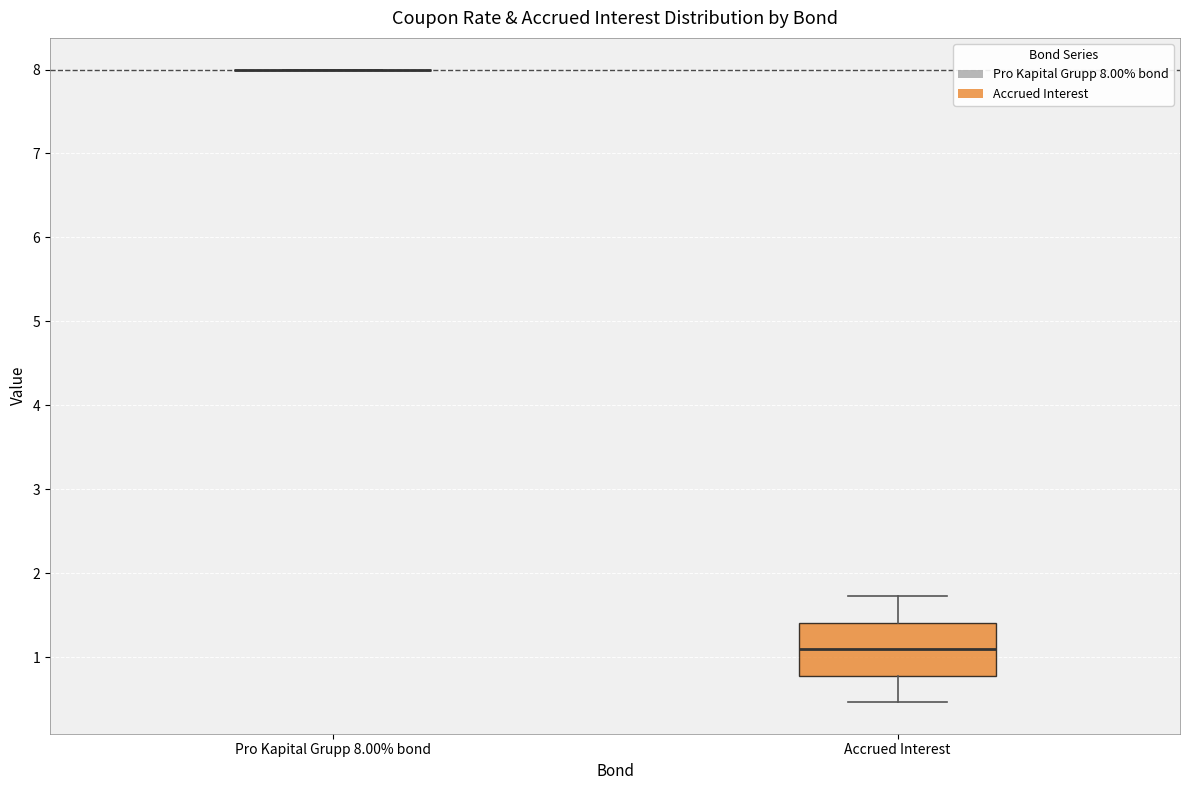

Reading left to right, transcribe this box plot: for each box, give where its median line is, the range the box spans, and where its two whiskers end, as read against the y-axis. The values are not printed on the chart, so give them approximately, as read against the axis.

Pro Kapital Grupp 8.00% bond: box collapsed to a line at 8.0, whiskers 8.0 to 8.0
Accrued Interest: median 1.1, box 0.8 to 1.4, whiskers 0.5 to 1.7